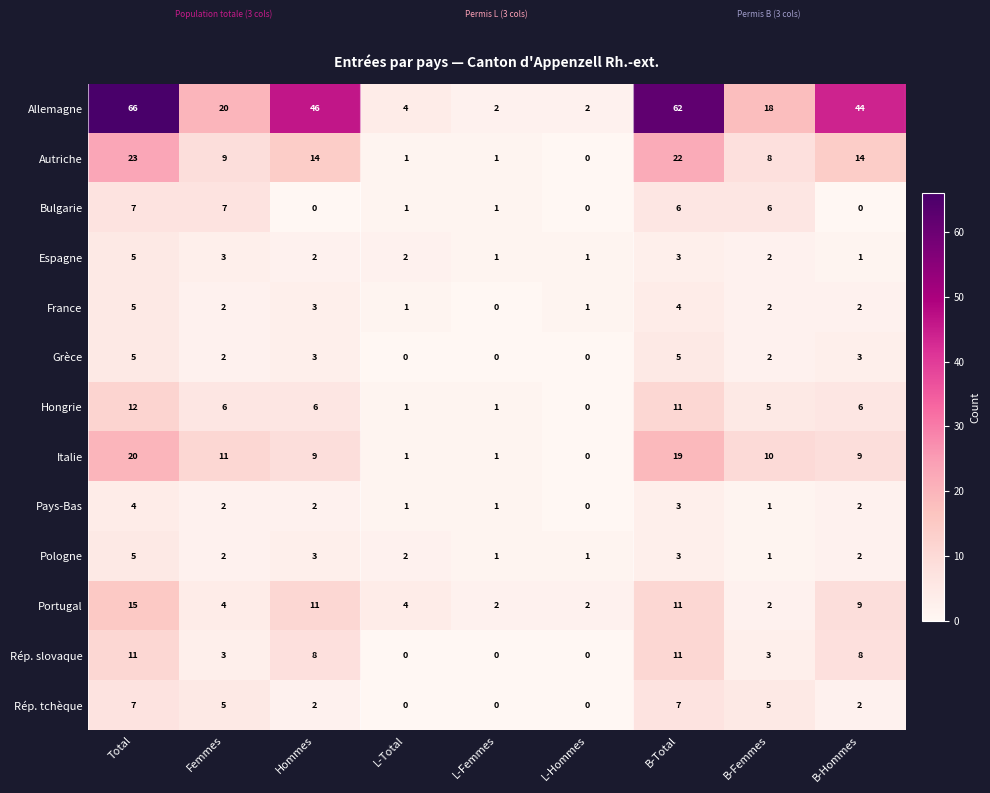

Is the value of Hongrie at Total greater than the value of Autriche at Total?

No